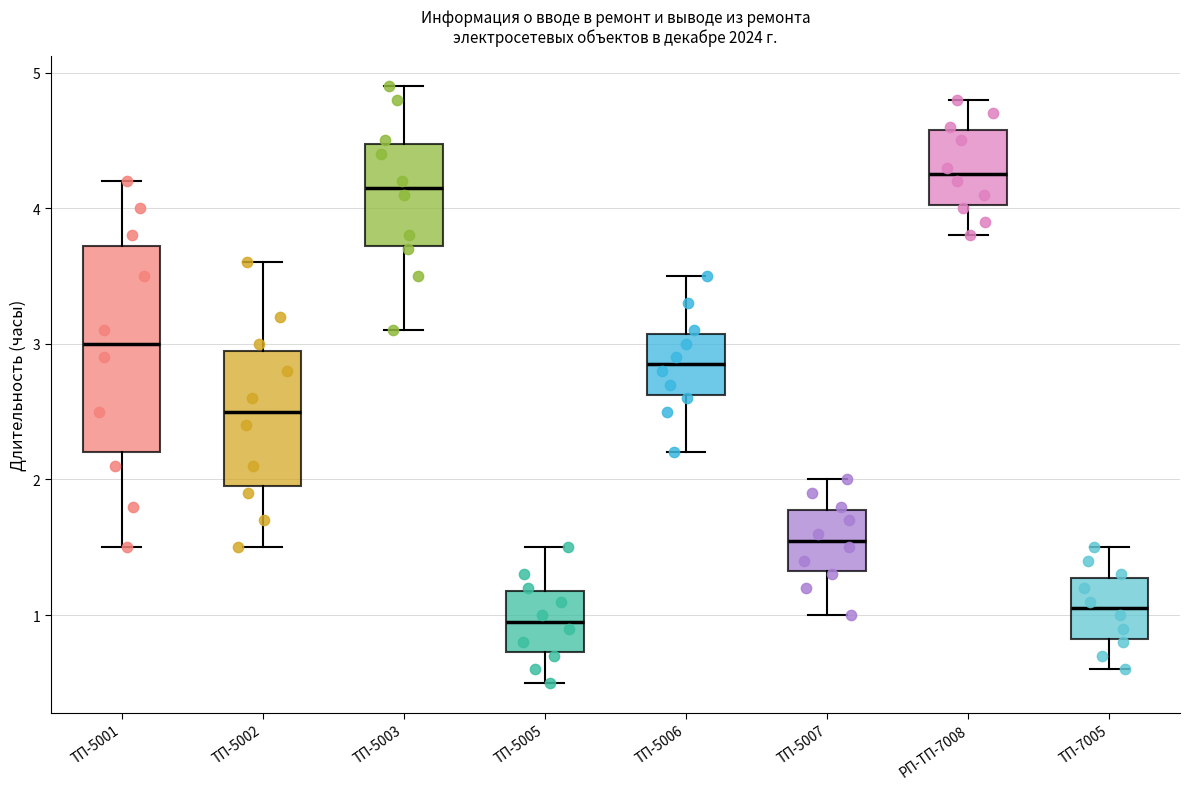

Comparing the boxes themselves (not the whiskers), which one is the tallest?

ТП-5001